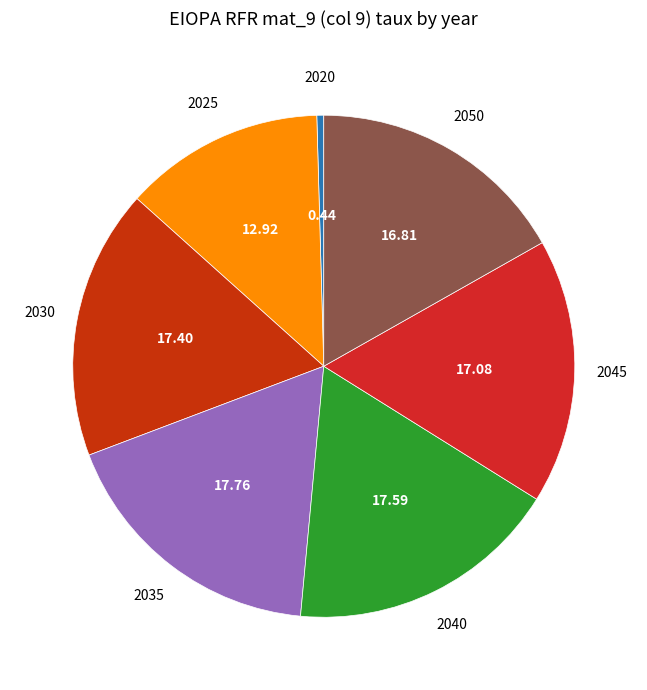

Do 2040 and 2020 together represent more than half of the pie?

No